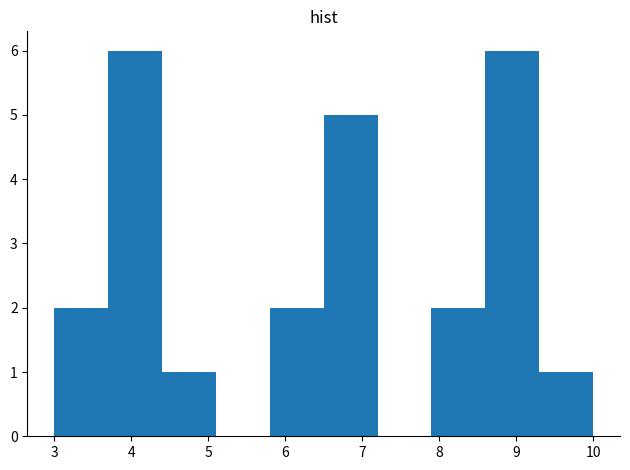

What is the height of the bar covering 3.7 to 4.4 on the x-axis? The values are not printed on the chart, so give them approximately, as read against the axis.

6